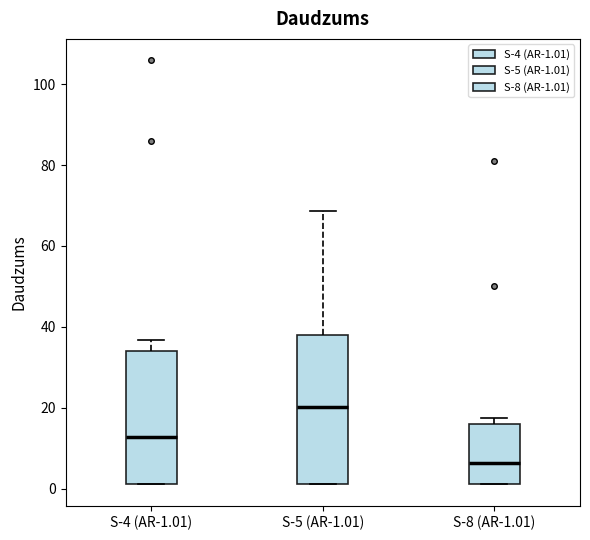

Where does the median line of the box for S-4 (AR-1.01) sit on the y-axis? The values are not printed on the chart, so give them approximately, as read against the axis.

12